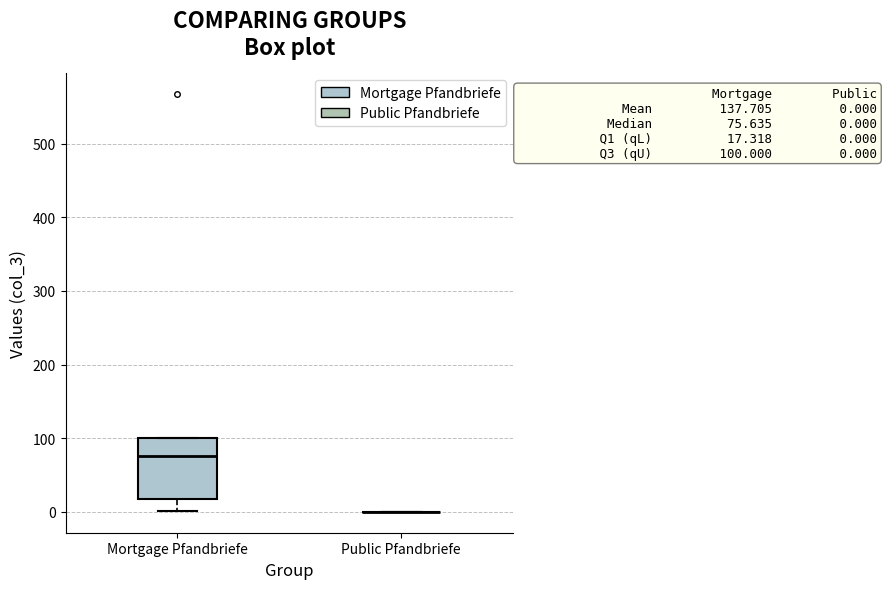

Which box is the tallest, from its lower edge to its upper edge?

Mortgage Pfandbriefe